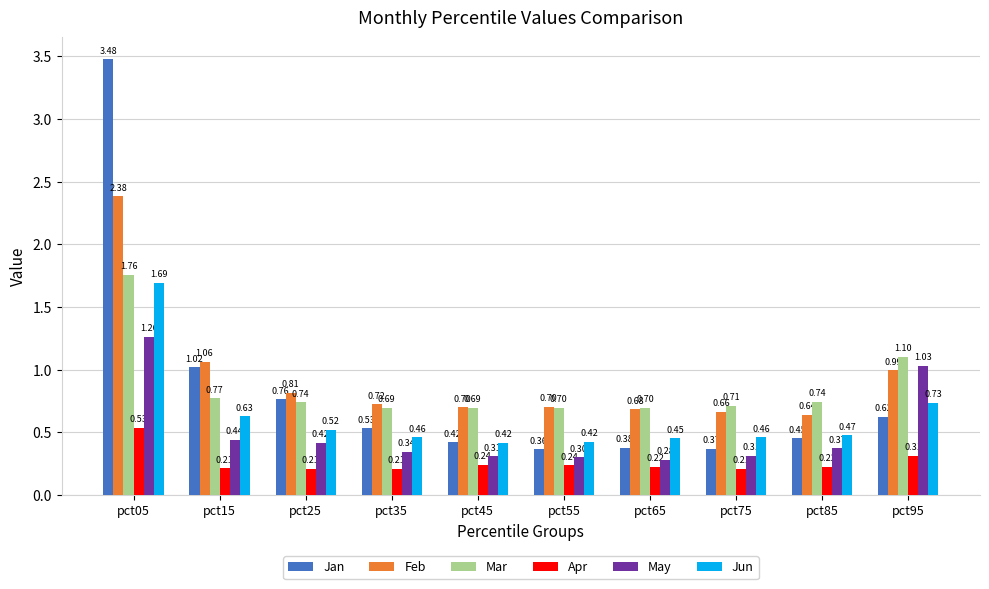

How many groups of bars are there?

10